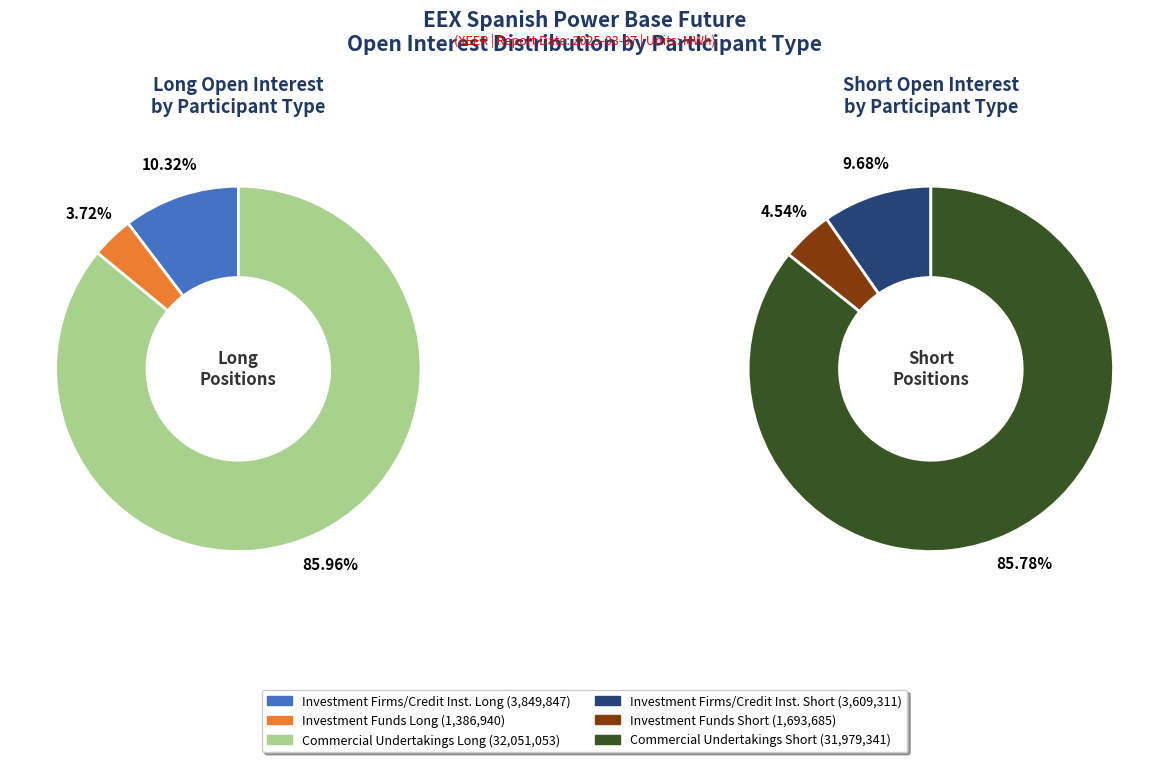

What is the total percentage of Commercial Undertakings and Investment Firms or credit institutions?

96.3%